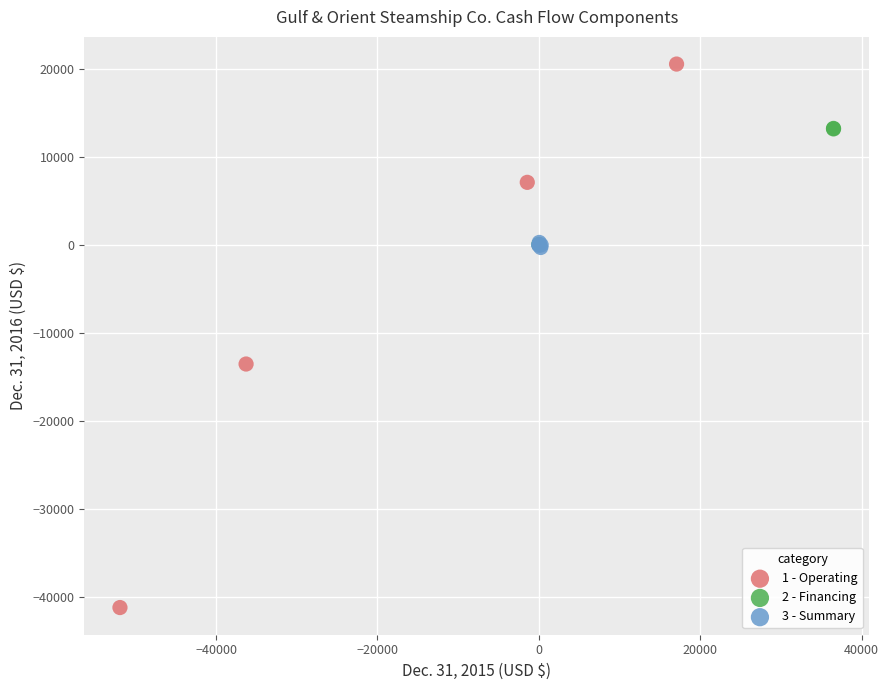

Which series reaches the minimum Y coordinate?

1 - Operating